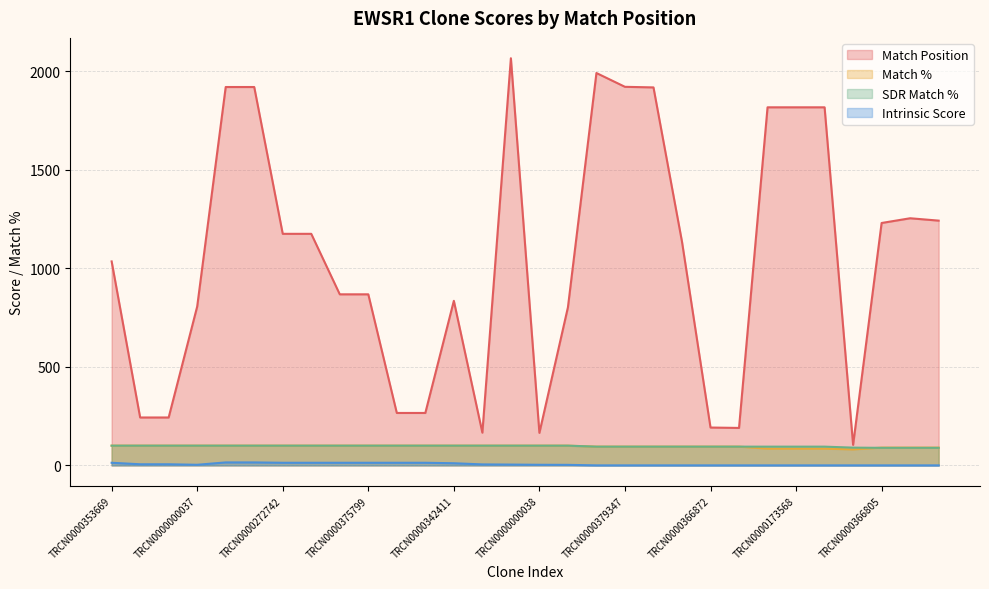

At which label does Match Position first exceed 1135?

TRCN0000000034